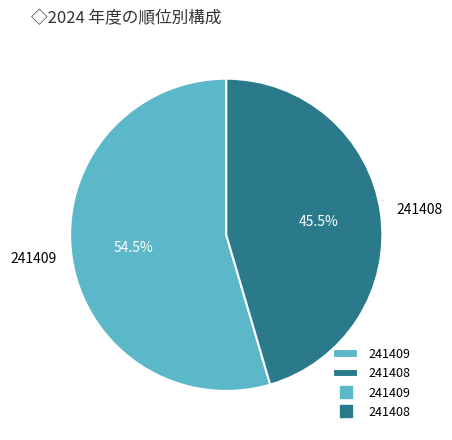

To the nearest percent, what is the average slice percentage?

50%